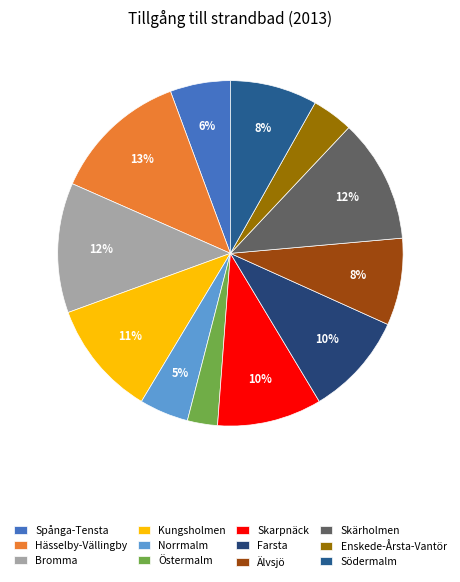

Is there any slice that represents more than half of the pie?

No